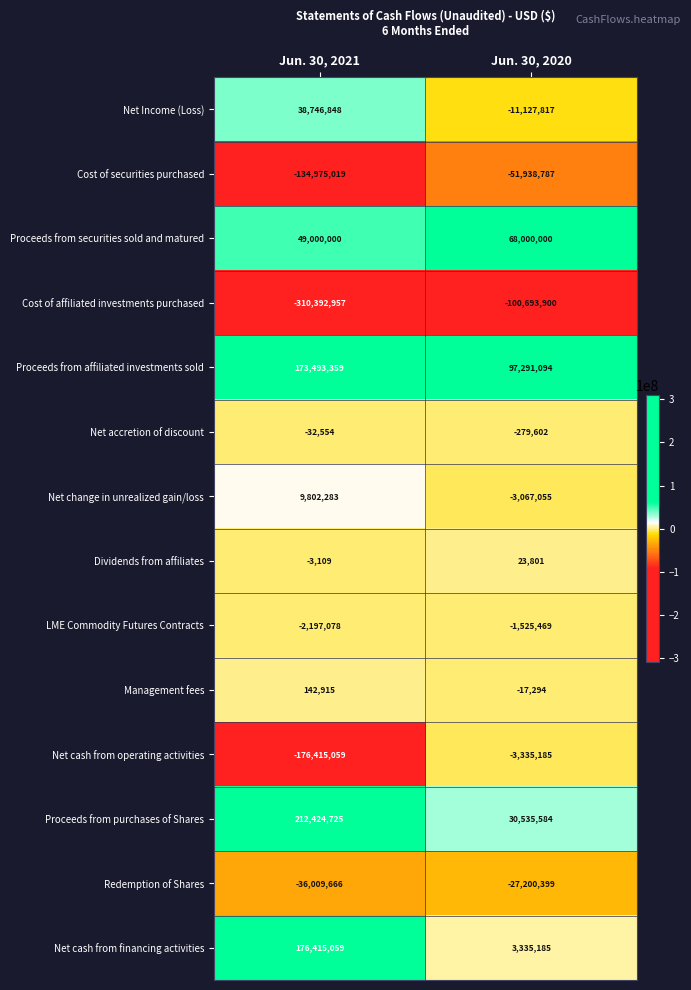

What is the sum of the Net Income (Loss) values at Jun. 30, 2020 and Jun. 30, 2021?

27619031